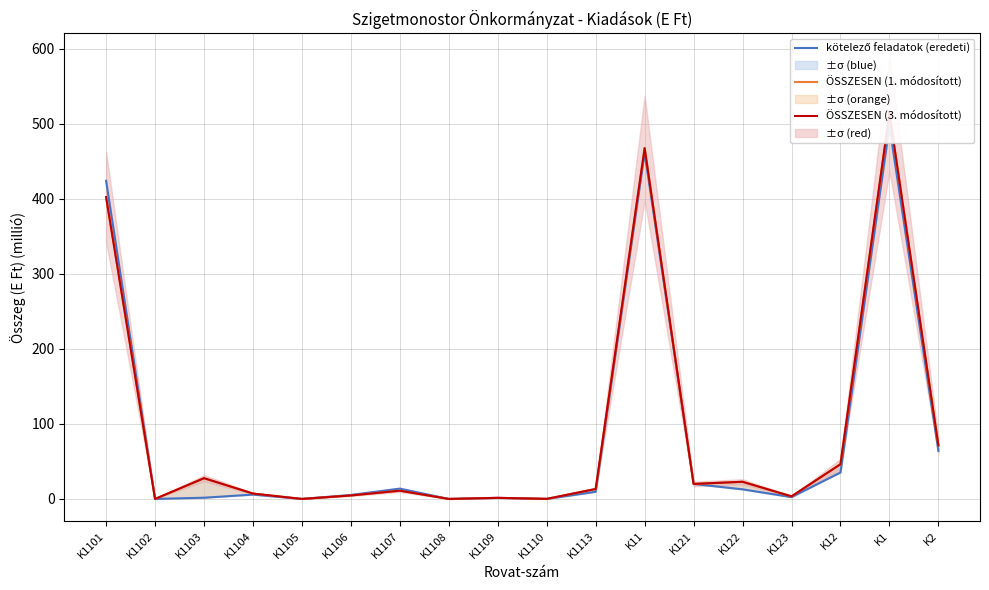

How many positive values does the ÖSSZESEN (1. módosított) series have?

15